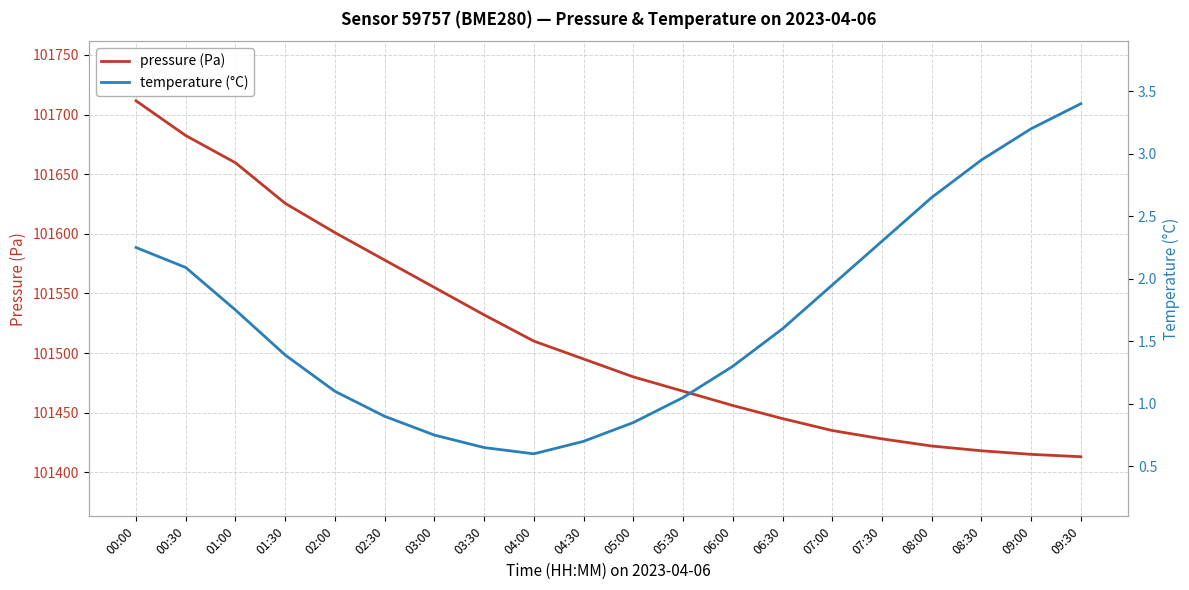

What is the difference between the maximum and minimum values in the pressure (Pa) series?

298.6